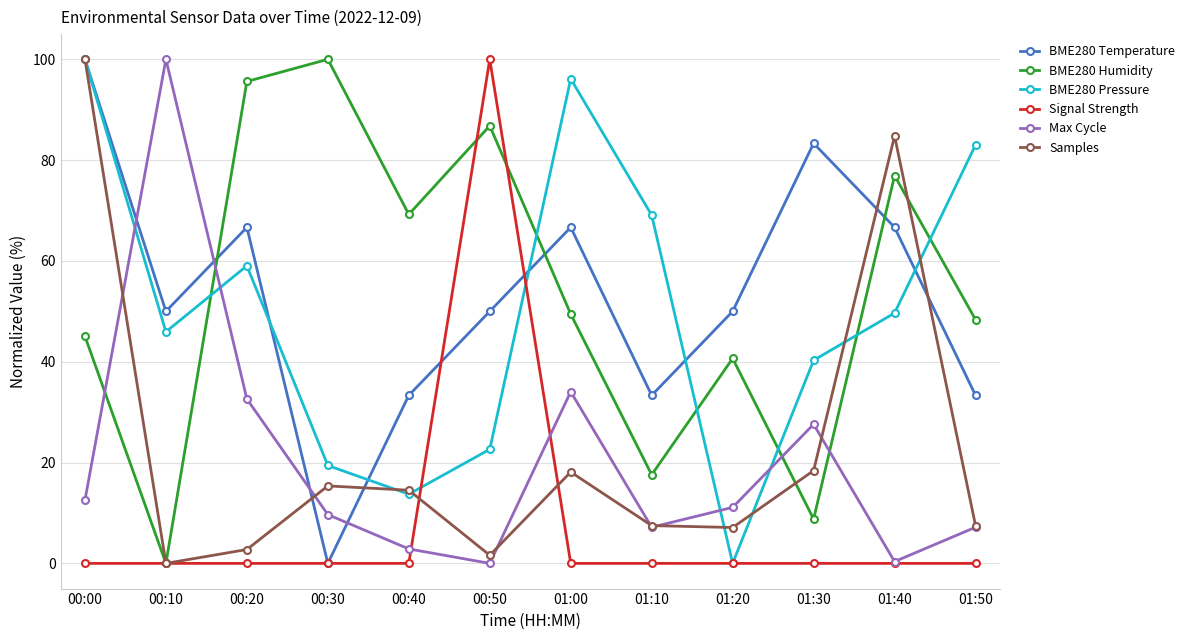

How many lines are shown in the chart?

6